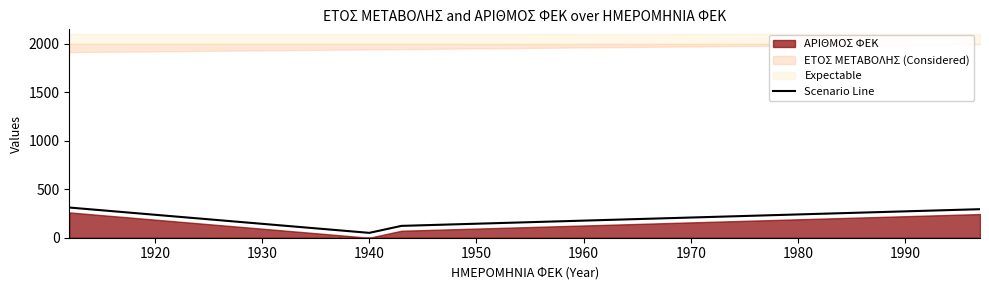

What is the smallest value displayed?

50